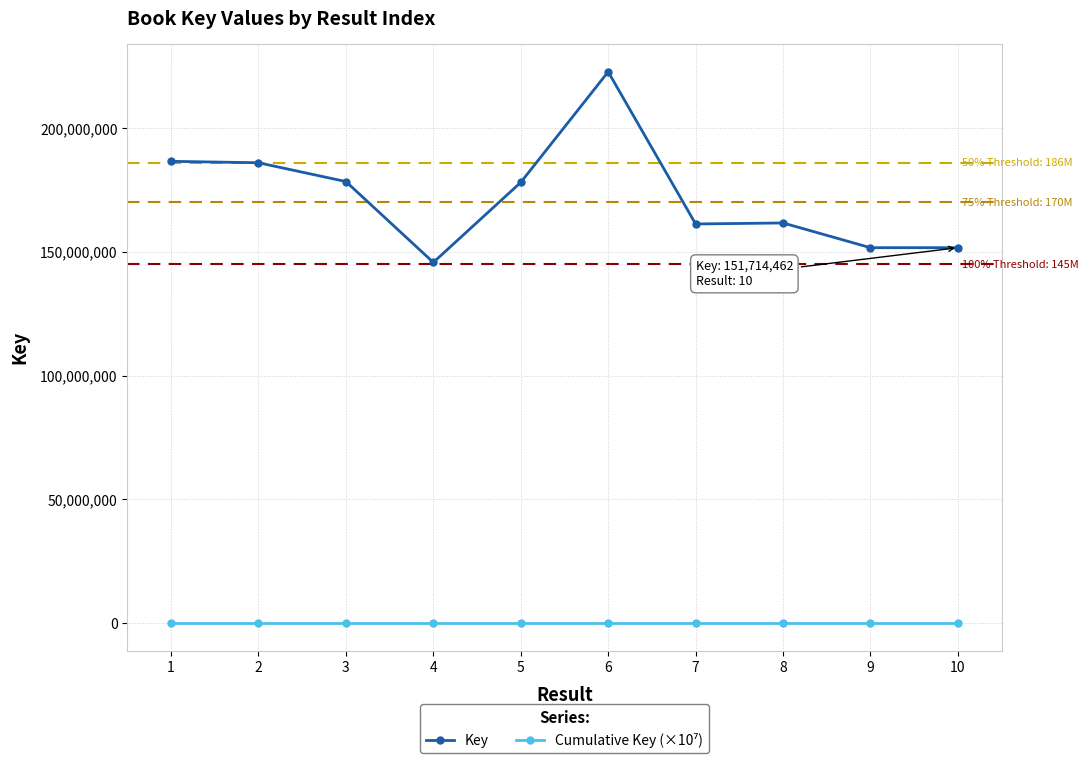

What is the difference between the maximum and minimum values in the Key series?

77015564.0